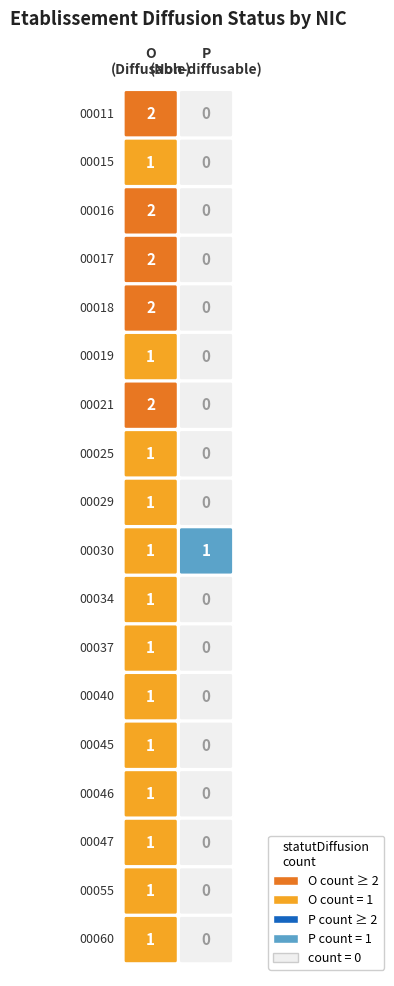

Which has a higher value, O or P?

O